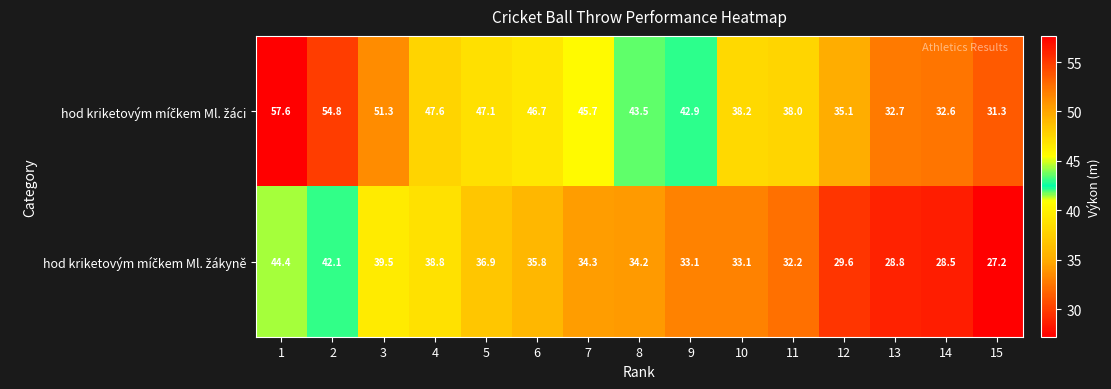

Count the number of data series in this chart.

2